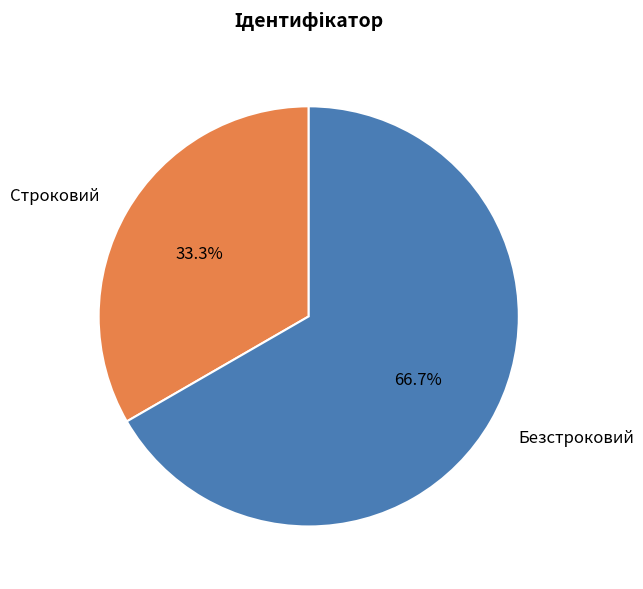

Which has a higher value, Безстроковий or Строковий?

Безстроковий